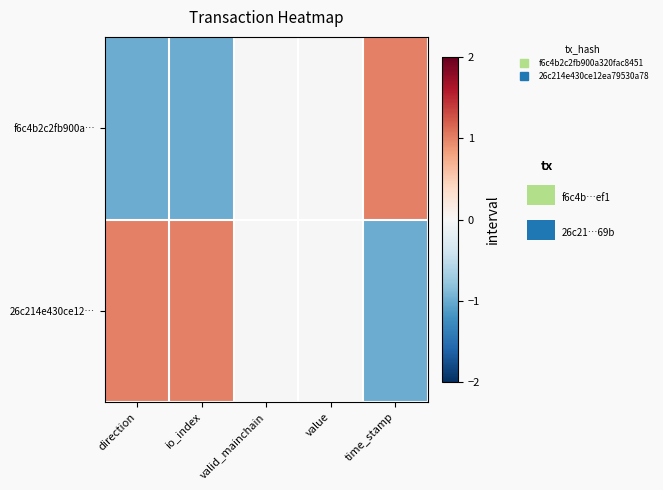

Which series has the largest total across all categories?

26c214e430ce12…